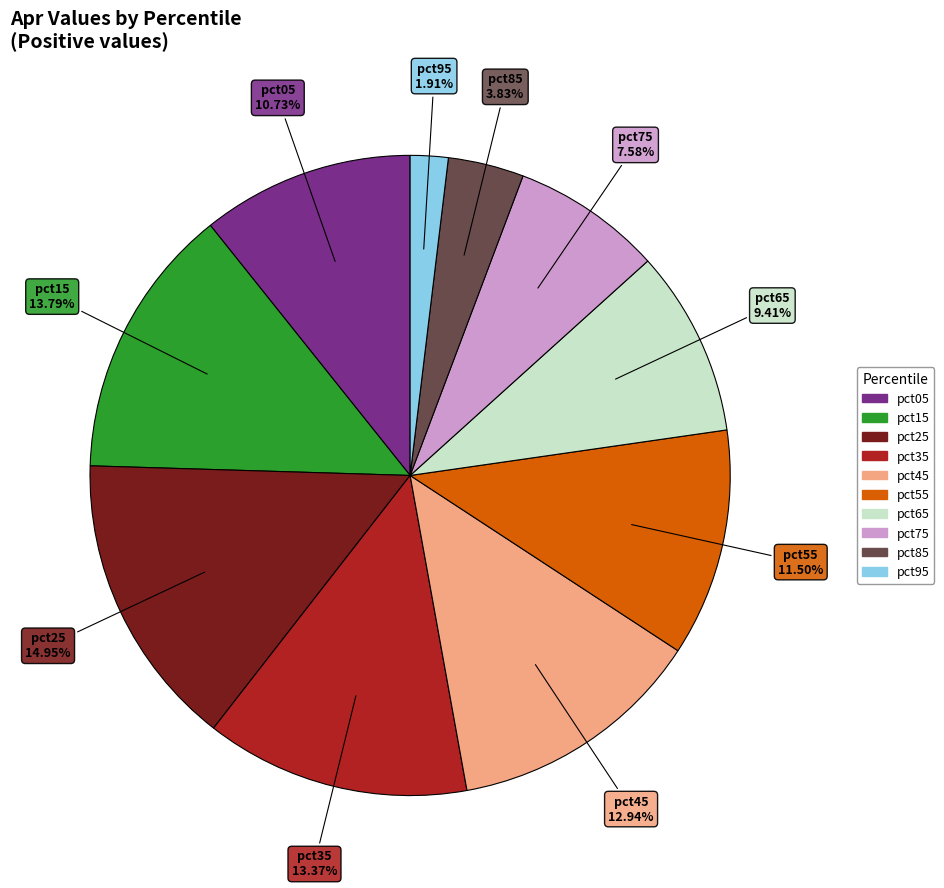

Is there any slice that represents more than half of the pie?

No